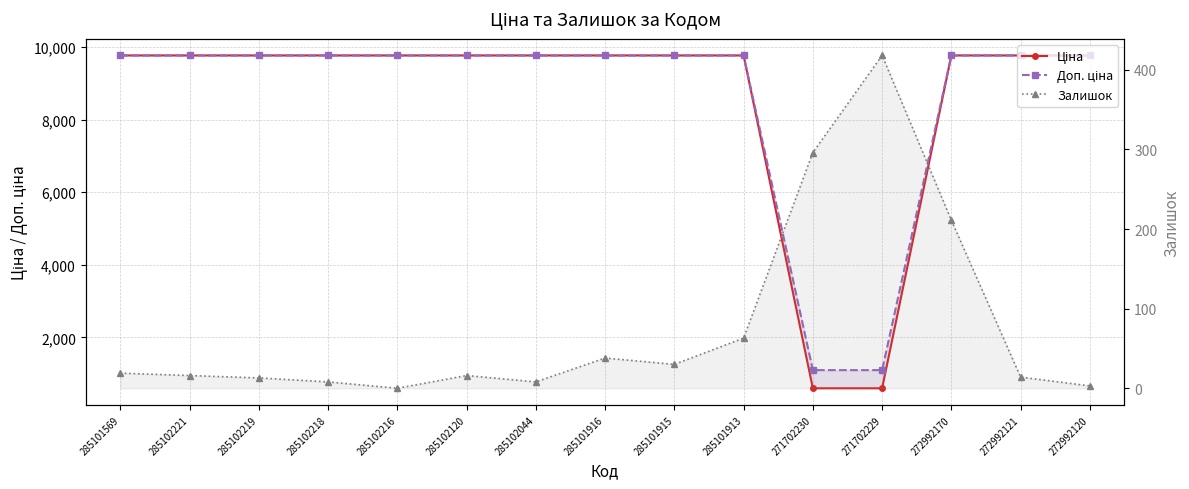

How many positive values does the Залишок series have?

14